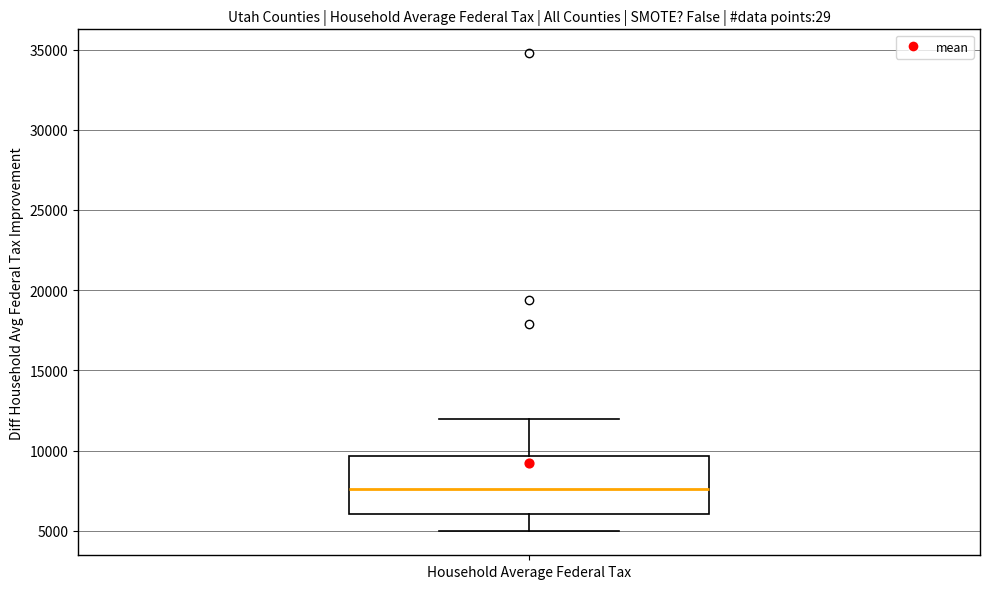

Read this box plot against the y-axis: the position of the median line, the range covered by the box, and the ends of both whiskers. The values are not printed on the chart, so give them approximately, as read against the axis.

median 7500, box 6000 to 9500, whiskers 5000 to 12000